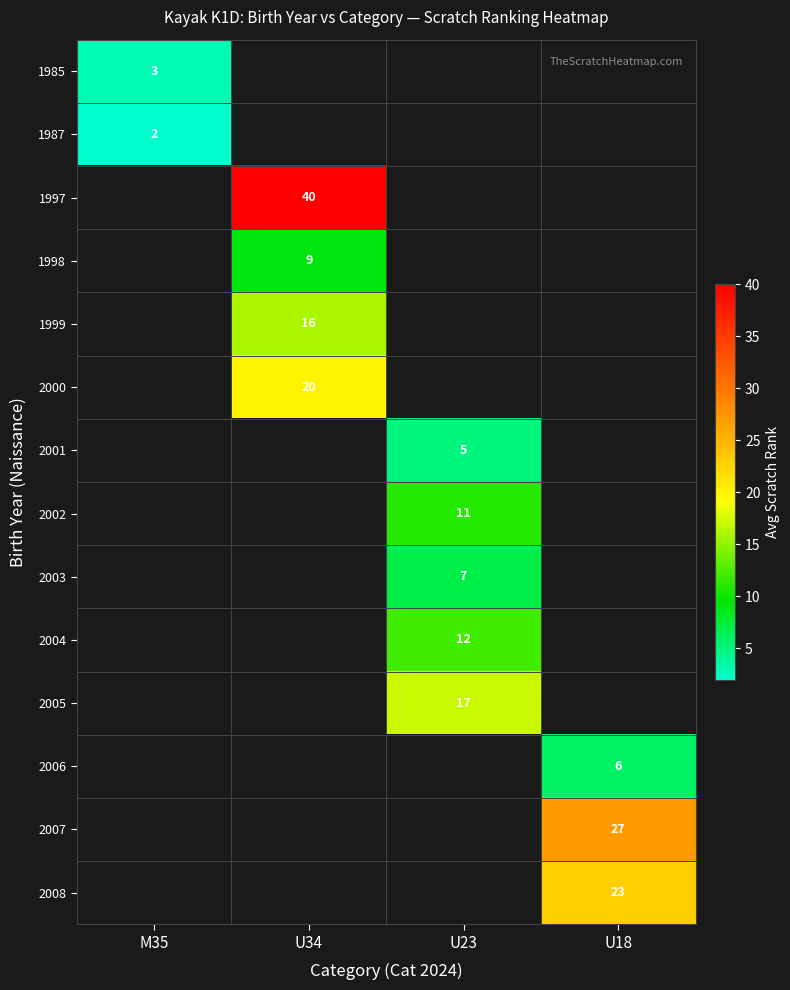

The 2005 series shows 17 at U23. True or false?

True